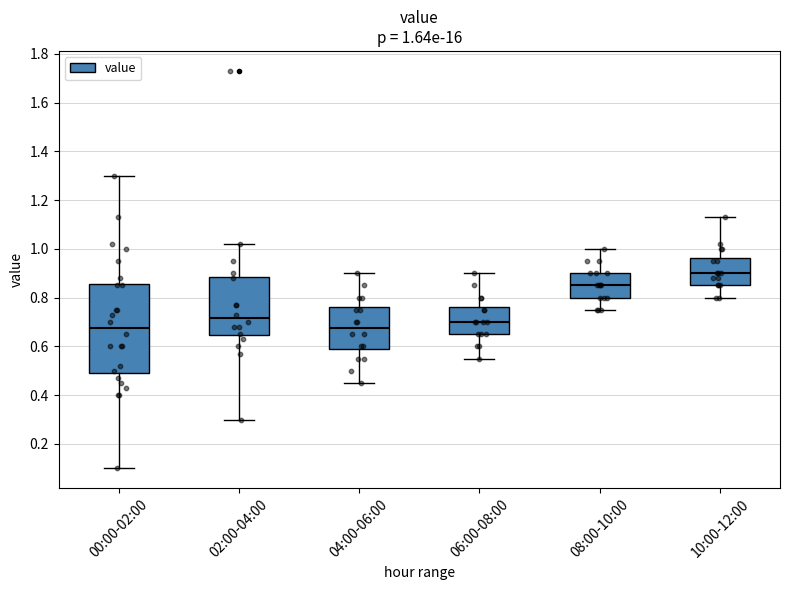

Which box has the highest median line?

10:00-12:00